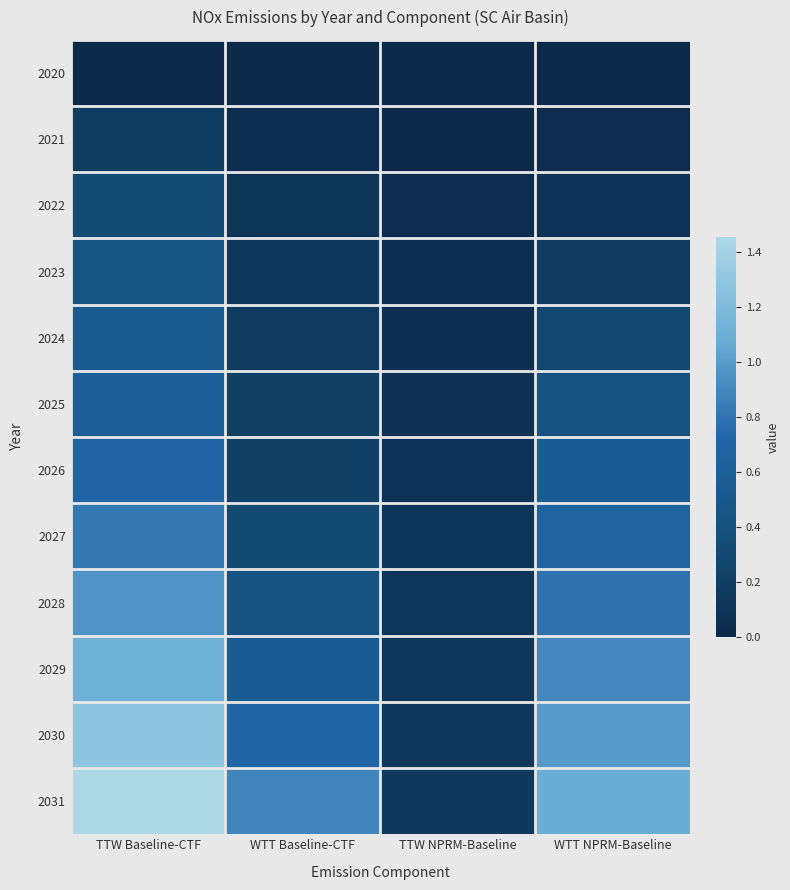

At how many categories does at least one series exceed 1?

2